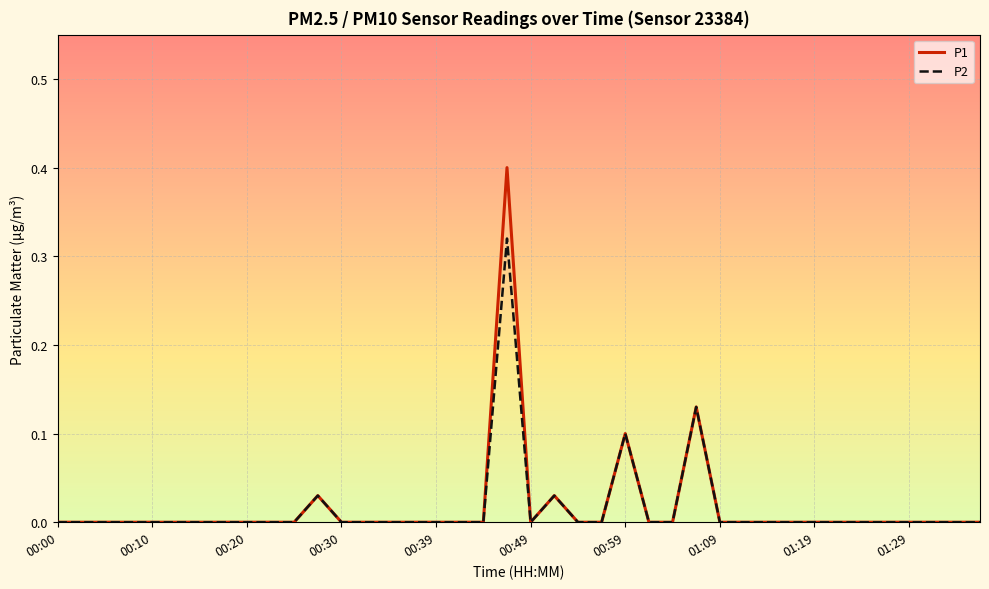

Which series has the largest range (max minus min)?

P1